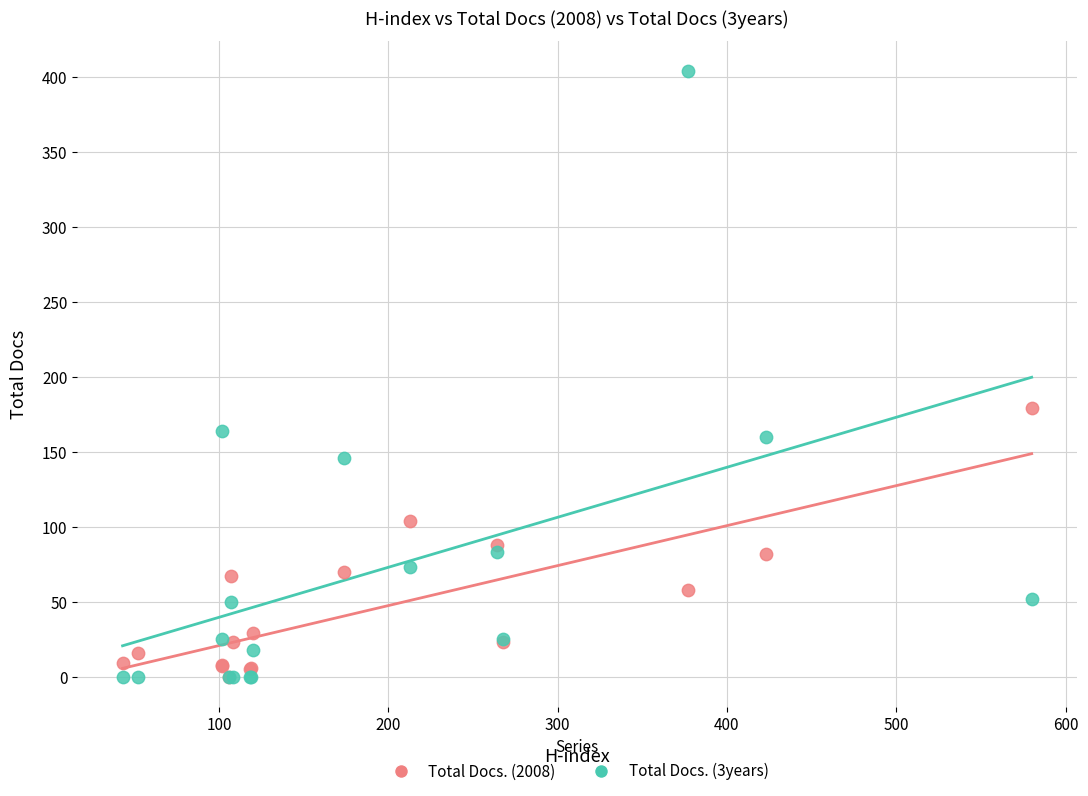

Which series has the largest Y range (max minus min)?

Total Docs. (3years)